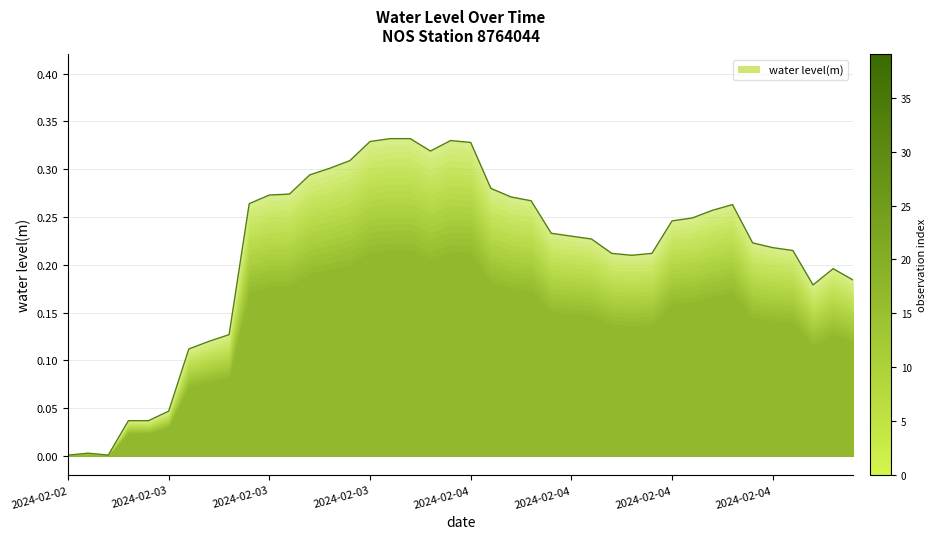

What is the label of the 3rd point from the left?

2024-02-02T21:54